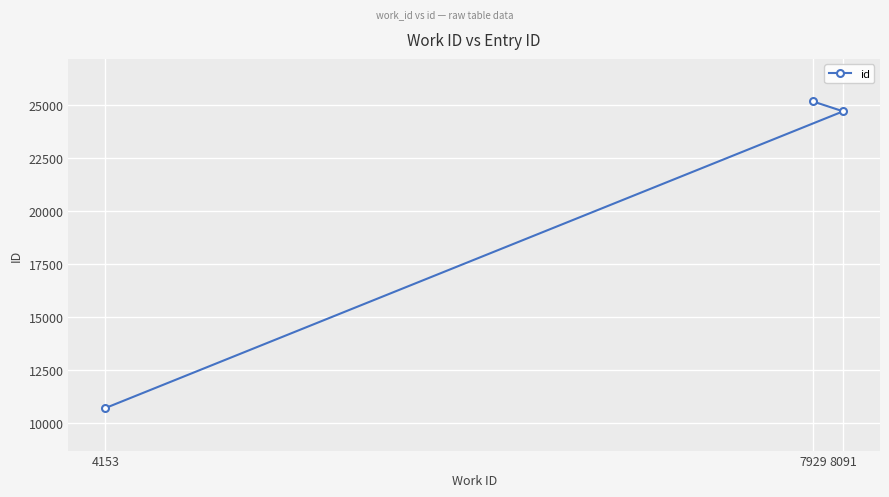

What is the average value?

20187